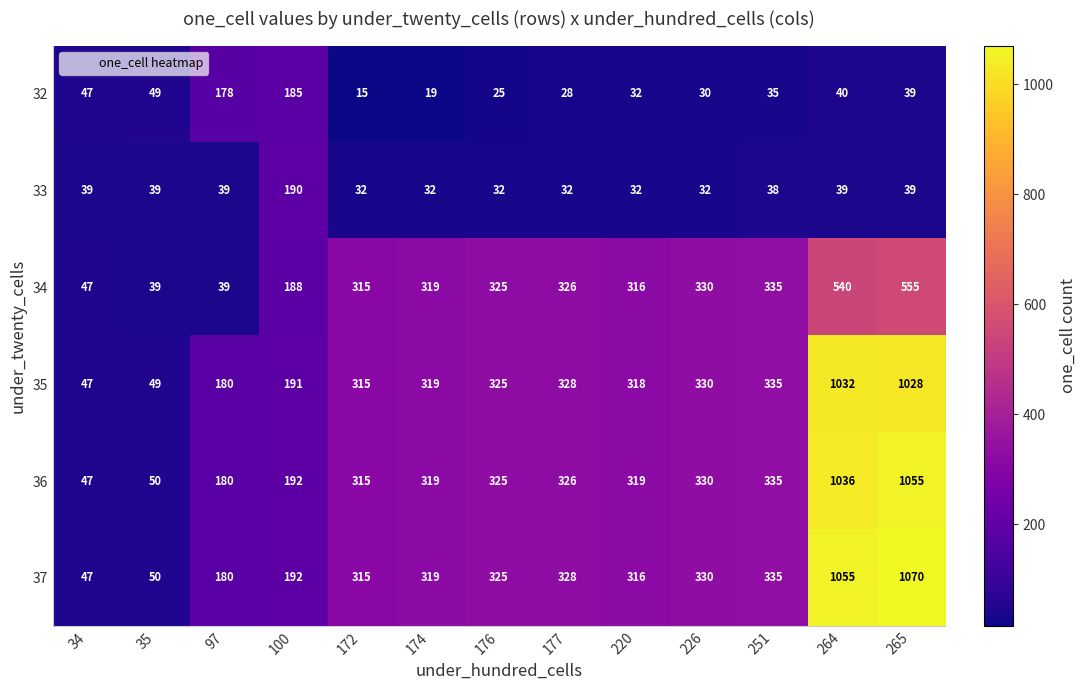

What is the total value across all series at 220?

1333